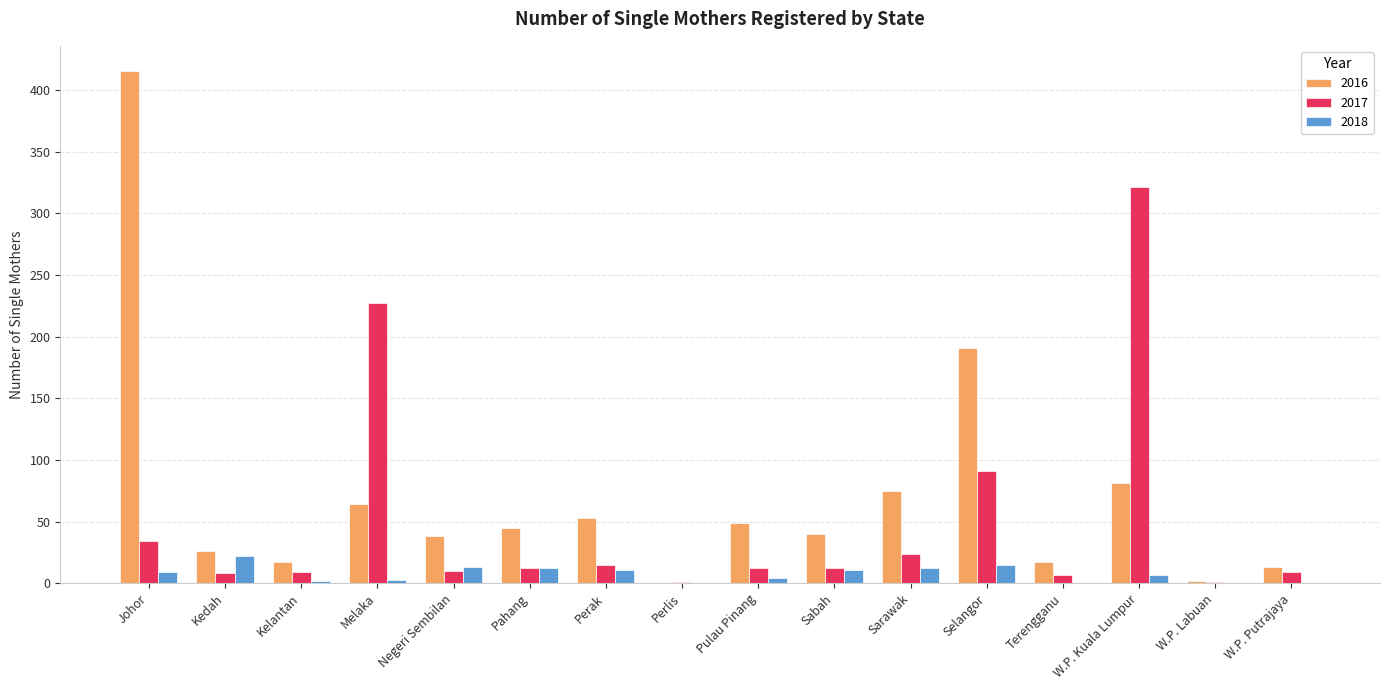

What are all the series names shown in the legend?

2016, 2017, 2018